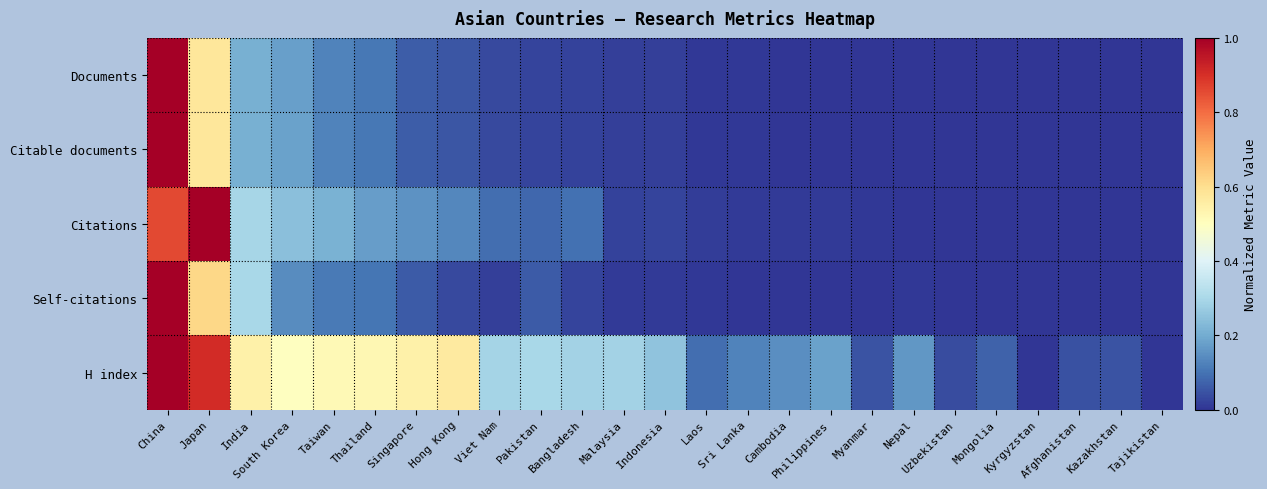

Which has a higher value, Laos or Kyrgyzstan?

Laos